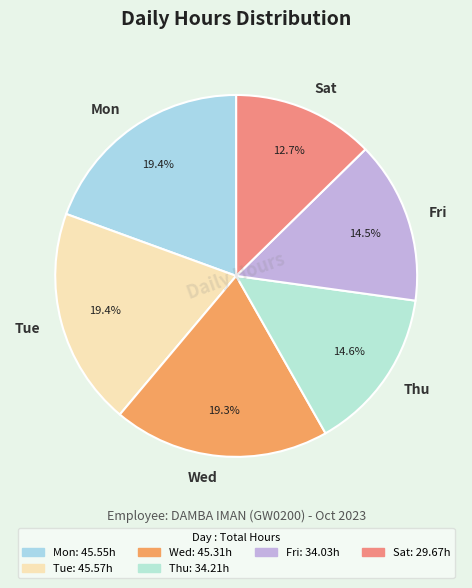

What is the smallest slice in the pie chart?

Sat